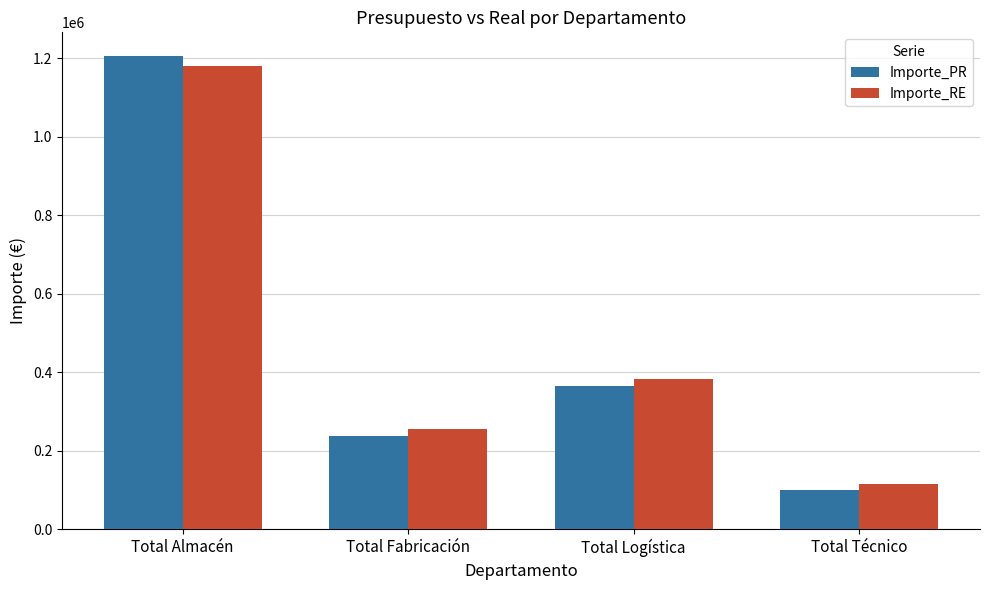

Rank the categories by Importe_RE value from lowest to highest.

Total Técnico, Total Fabricación, Total Logística, Total Almacén